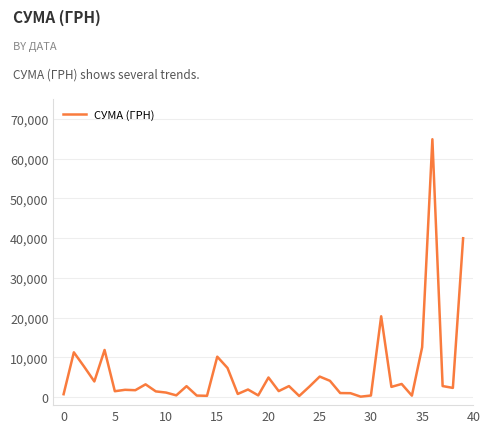

True or false: there are more than 2 points higher than both neighbors.

True